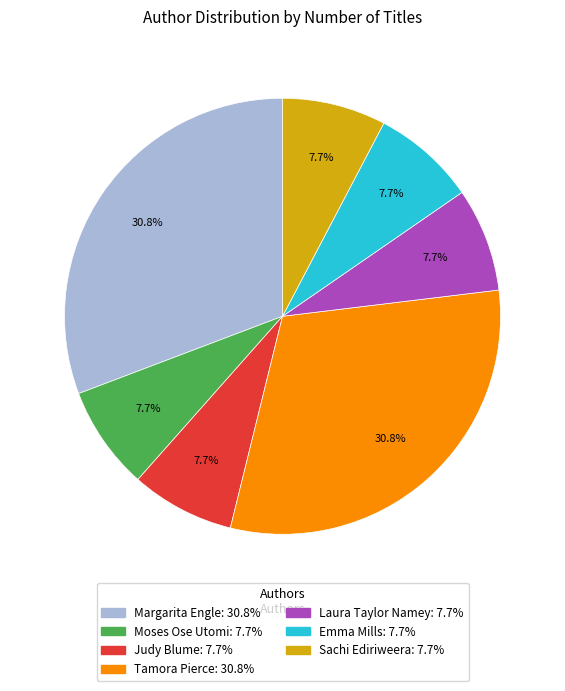

How many segments does this pie chart have?

7